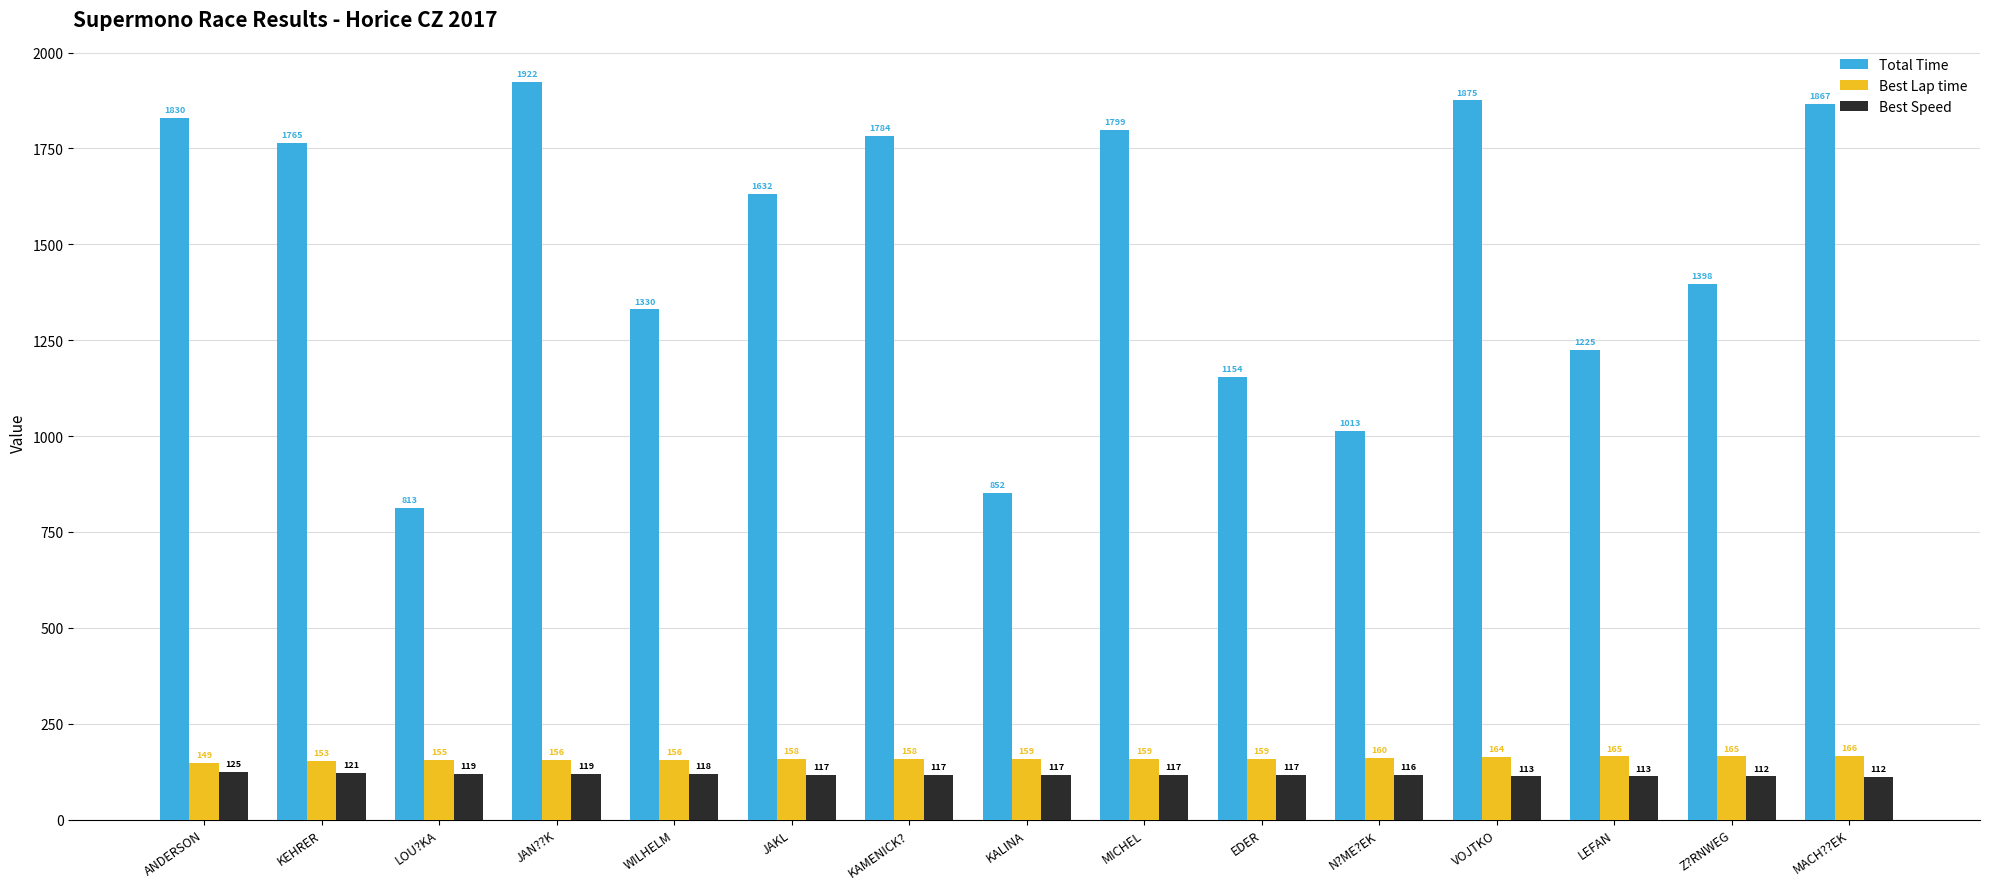

Which category has the highest value across all series?

JAN??K